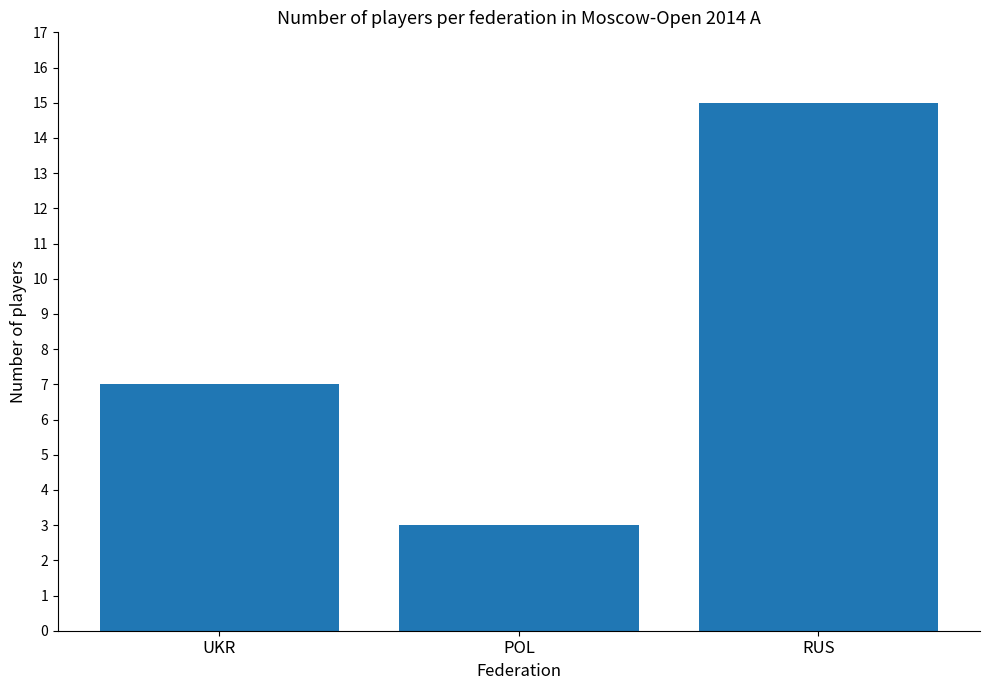

What position from the right is RUS?

1